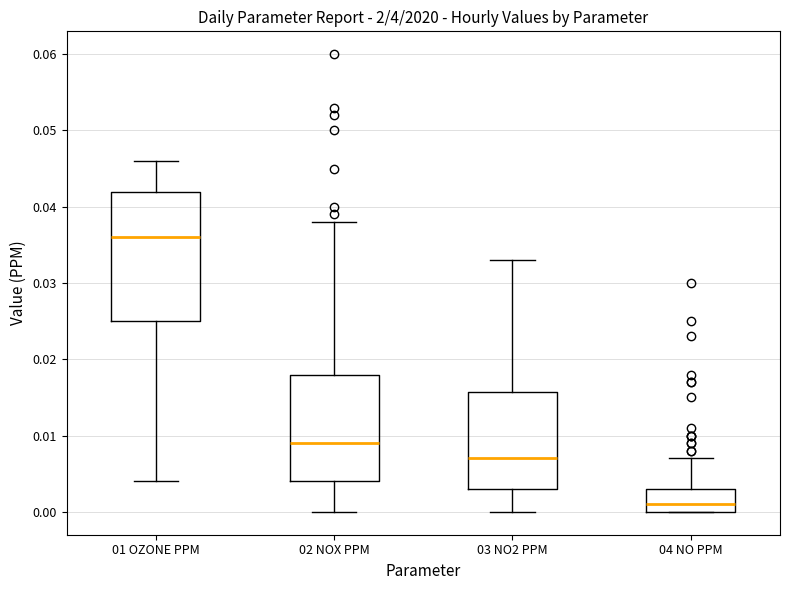

Reading left to right, transcribe this box plot: for each box, give where its median line is, the range the box spans, and where its two whiskers end, as read against the y-axis. The values are not printed on the chart, so give them approximately, as read against the axis.

01 OZONE PPM: median 0.036, box 0.025 to 0.042, whiskers 0.004 to 0.046
02 NOX PPM: median 0.009, box 0.004 to 0.018, whiskers 0.000 to 0.038
03 NO2 PPM: median 0.007, box 0.003 to 0.016, whiskers 0.000 to 0.033
04 NO PPM: median 0.001, box 0.000 to 0.003, whiskers 0.000 to 0.007